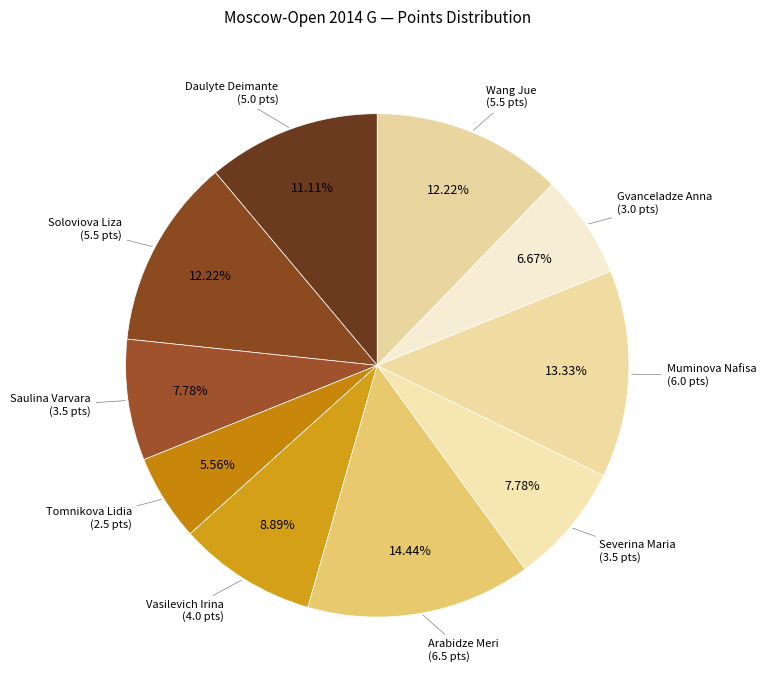

True or false: Arabidze Meri accounts for 25% of the total.

False